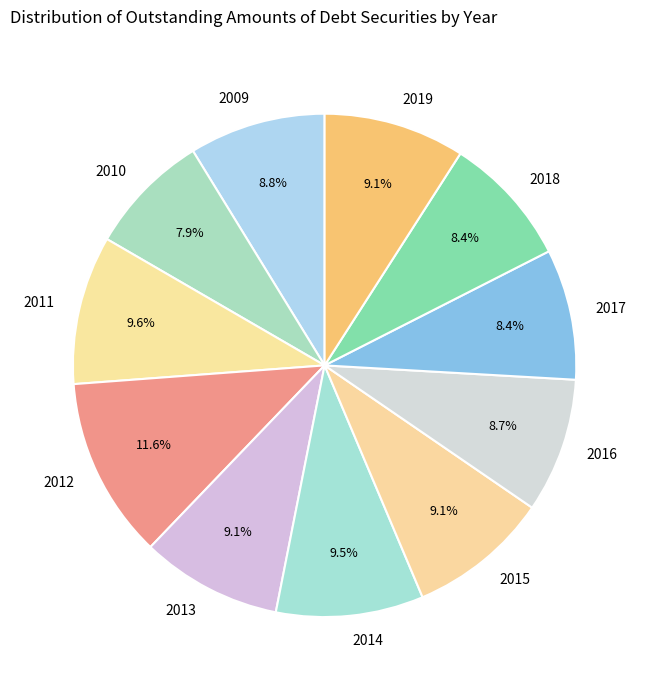

Is it true that 2010 is 21% of the pie?

False